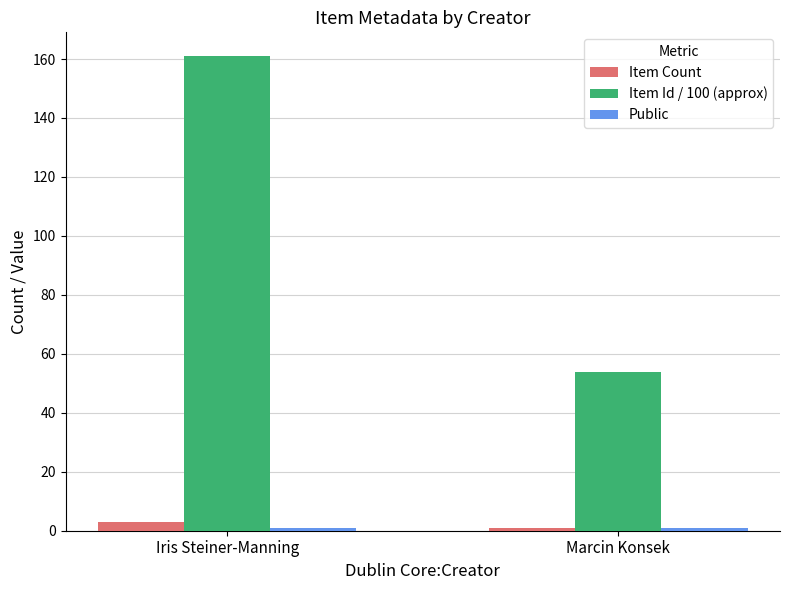

What is the difference between the maximum and minimum values in the Item Id / 100 (approx) series?

107